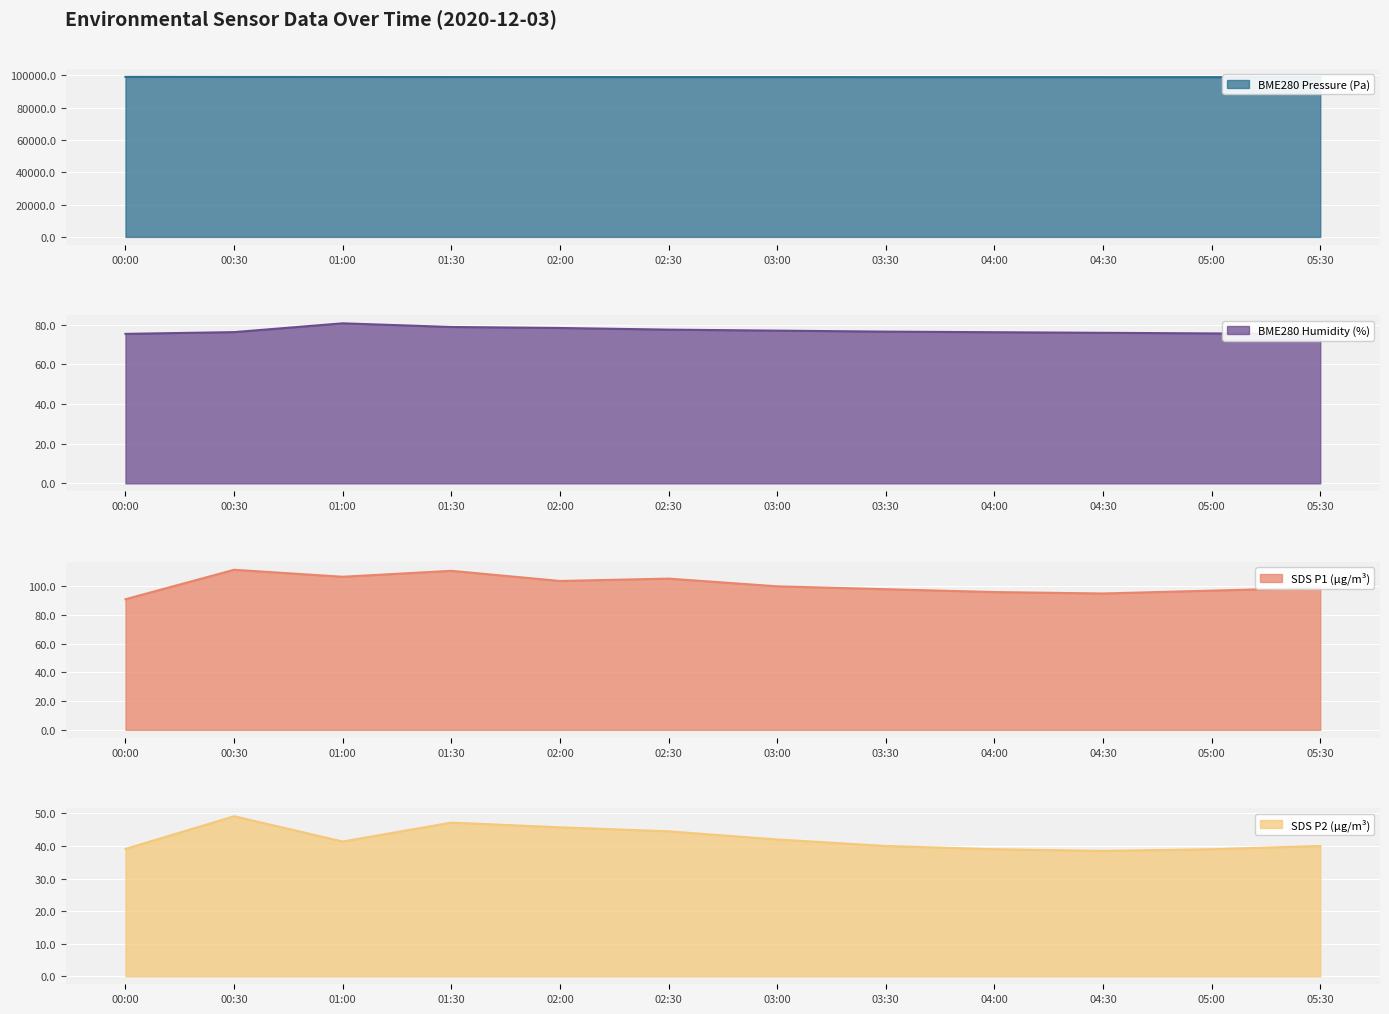

At how many categories does at least one series exceed 15693?

12